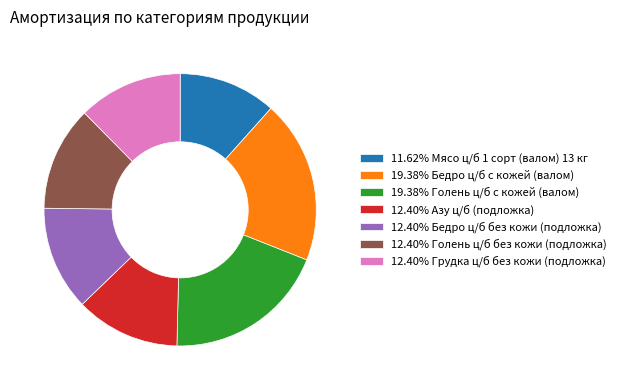

Does any single category account for the majority?

No